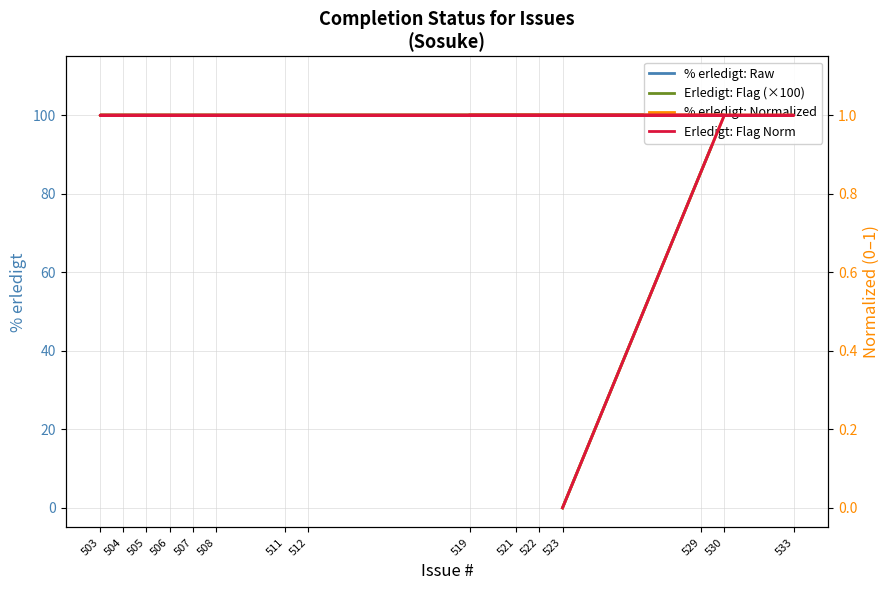

True or false: % erledigt: Normalized has more than 0 points higher than both neighbors.

False